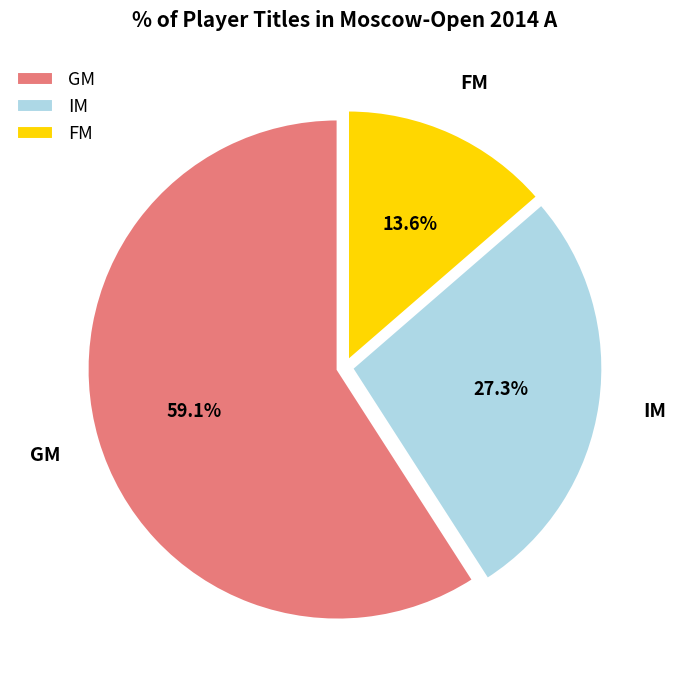

Is the sum of FM and GM greater than half?

Yes